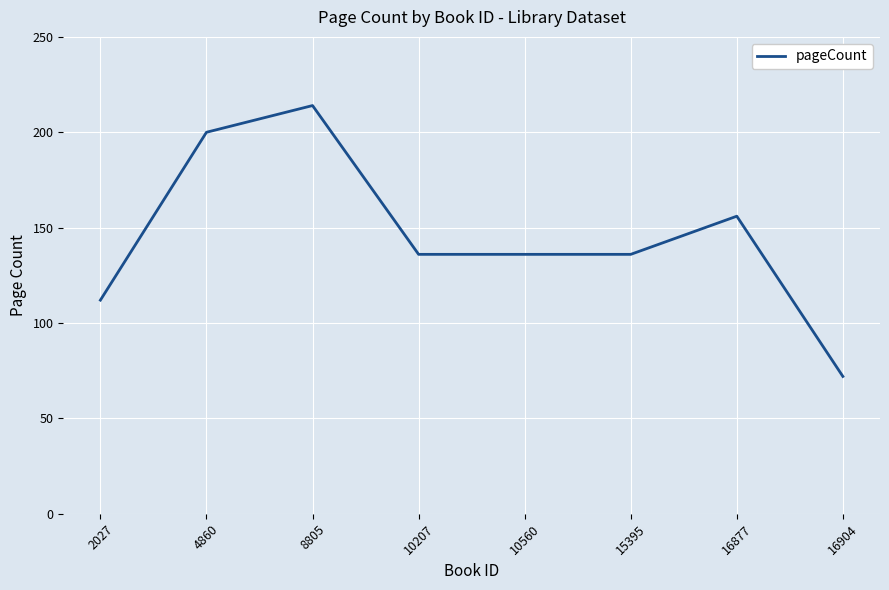

What is the average value?

145